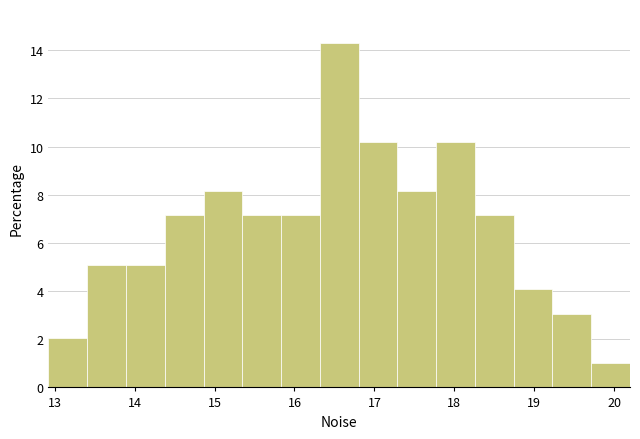

How tall is the bar that spans 13.4 to 13.9 on the x-axis? Neither the bar edges nor the heights are printed on the chart, so give them approximately, as read against the axes.

5.2